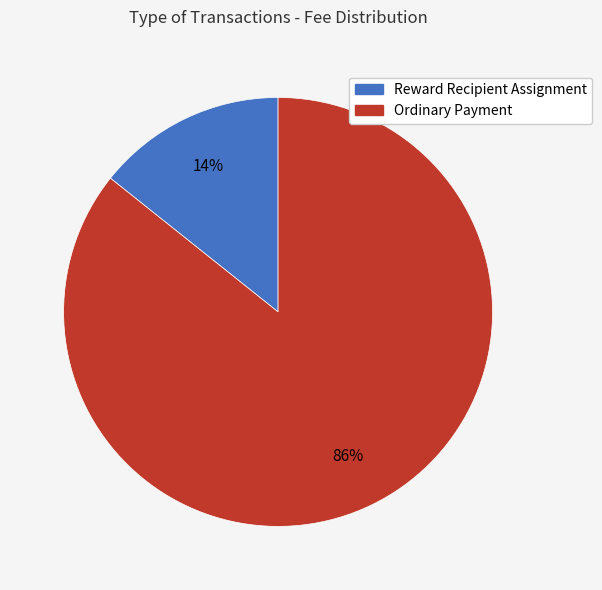

Does Ordinary Payment represent more than half of the total?

Yes